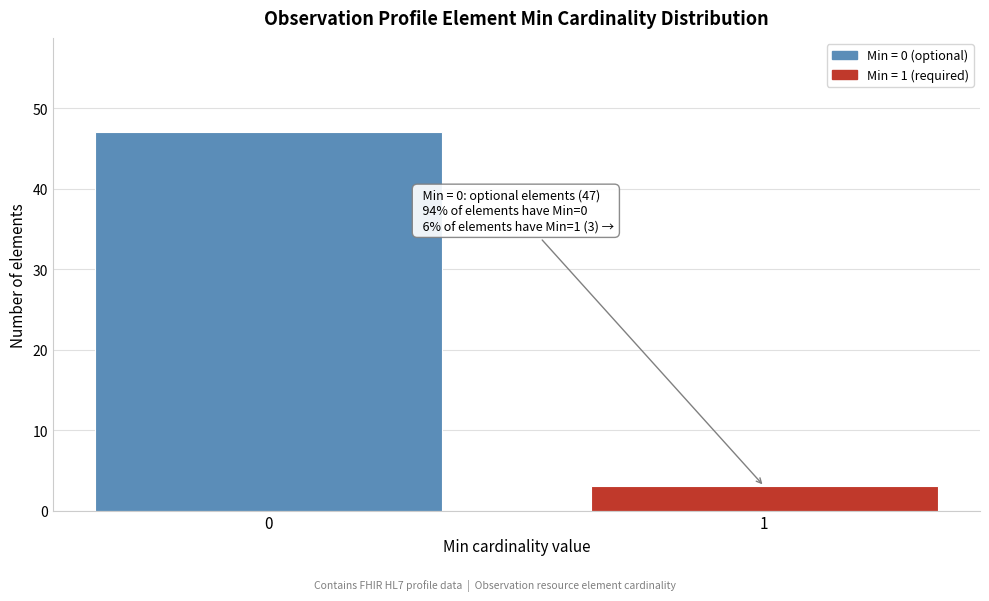

Reading left to right, what are all the values shown in this chart?

0=47	1=3